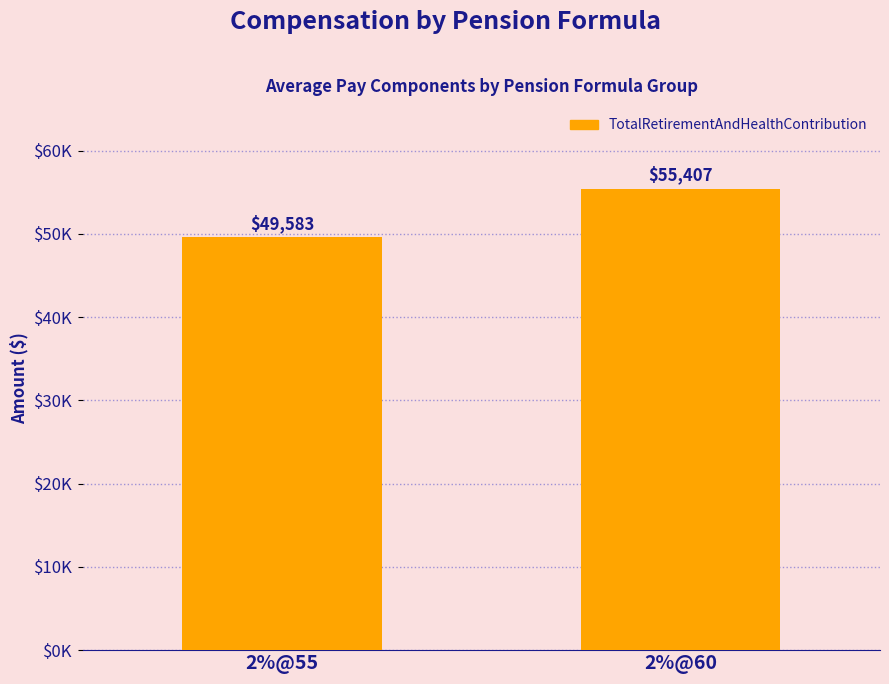

Reading left to right, list all the values displayed in this chart.

49583	55407